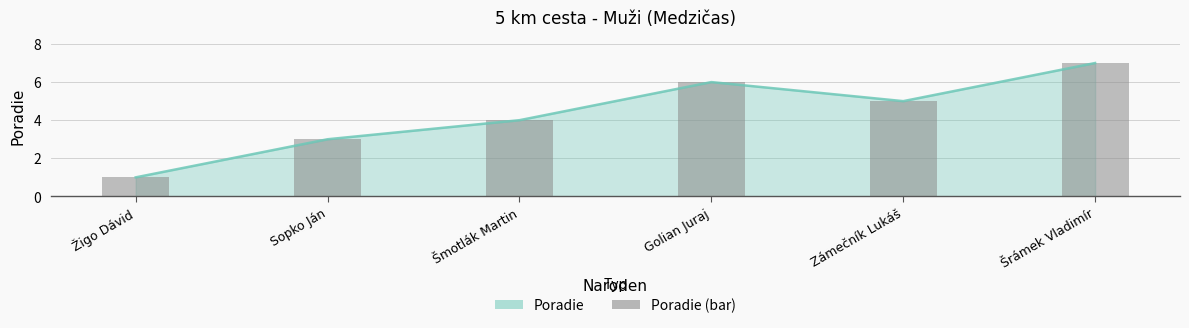

How many bars are there in total?

6